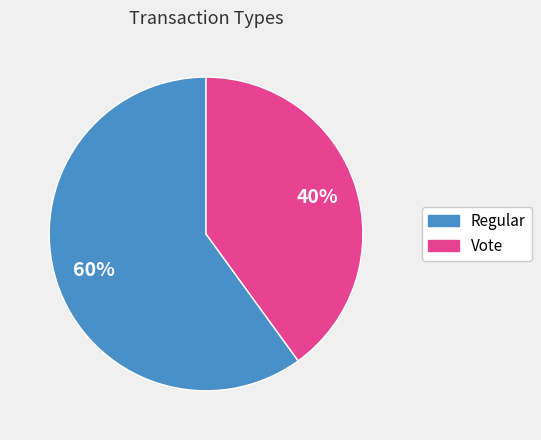

Which slice is the largest?

Regular